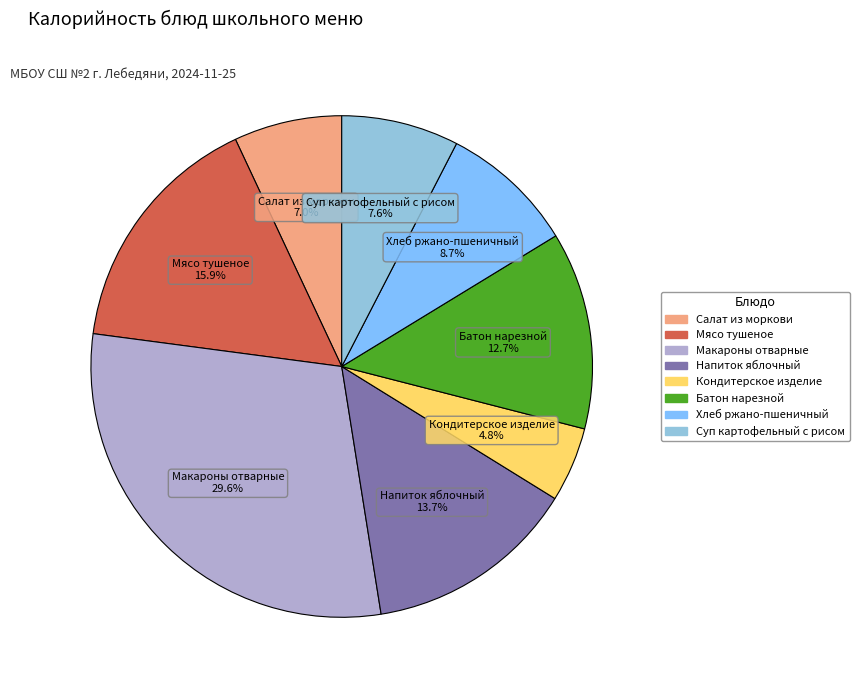

Combined, what portion of the pie is Кондитерское изделие and Суп картофельный с рисом?

12.4%